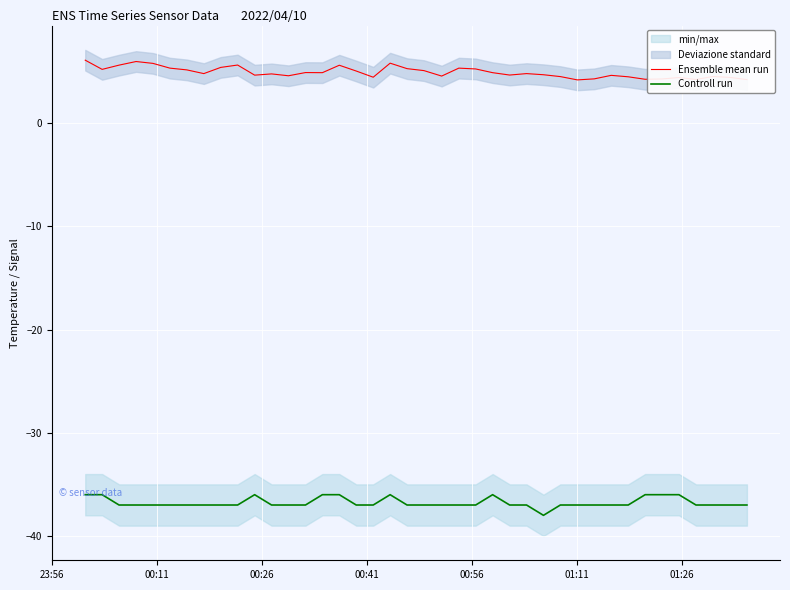

True or false: Controll run and Ensemble mean run intersect in this chart.

False